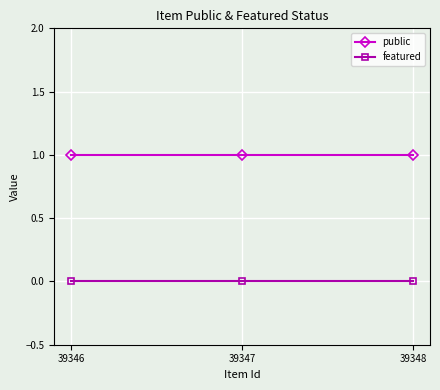

Reading left to right, extract all data points from this chart.

public: 39346=1	39347=1	39348=1
featured: 39346=0	39347=0	39348=0